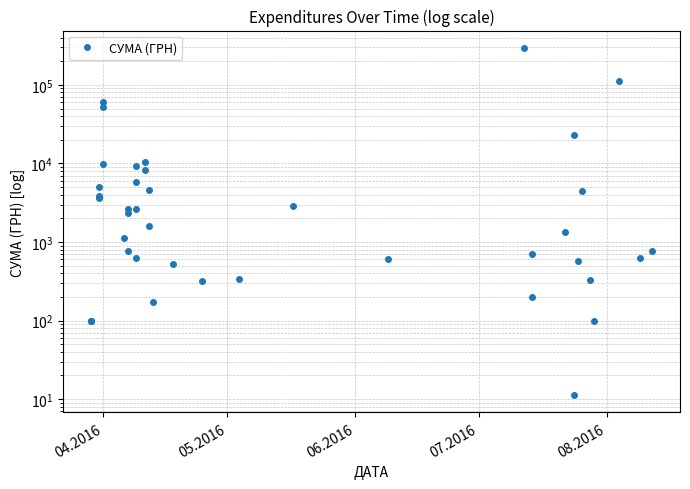

What is the average value?

15774.4